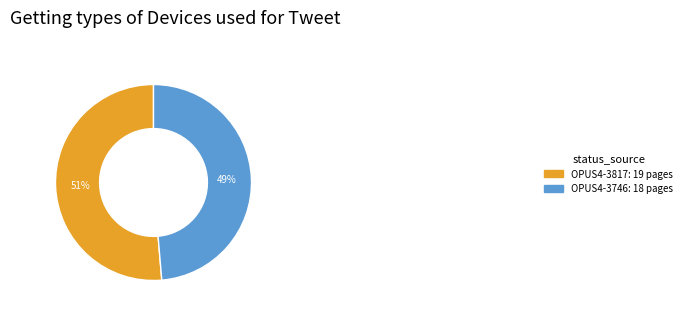

To the nearest percent, what is the combined percentage of OPUS4-3746 and OPUS4-3817?

100%